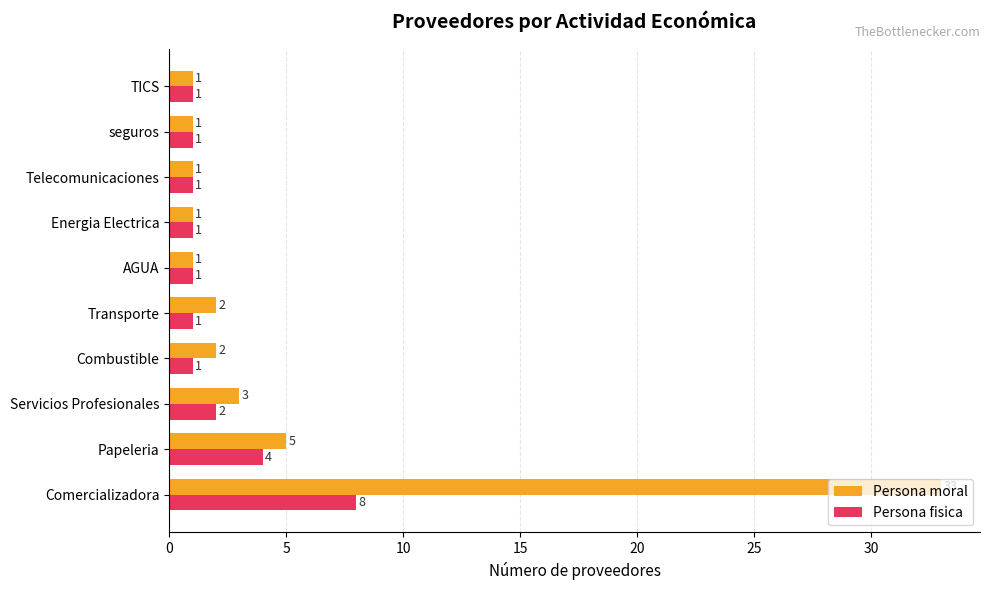

Count the Persona fisica values in the range 1 to 2.

8